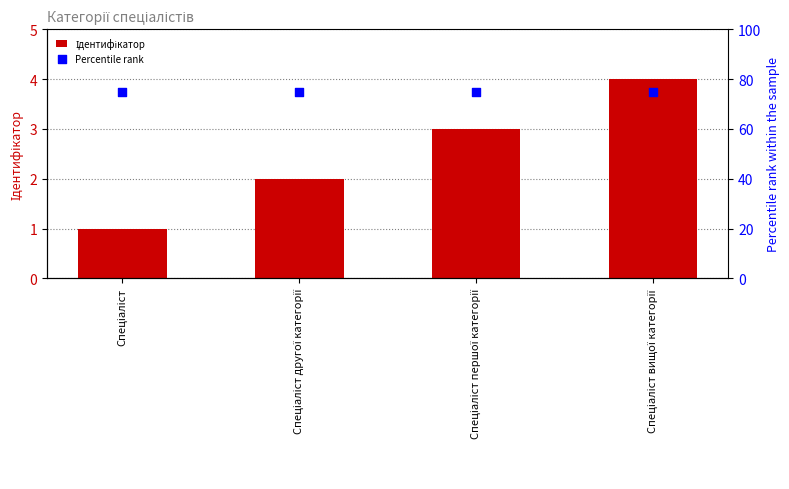

Is the value of Percentile rank at Спеціаліст першої категорії greater than the value of Ідентифікатор at Спеціаліст?

Yes